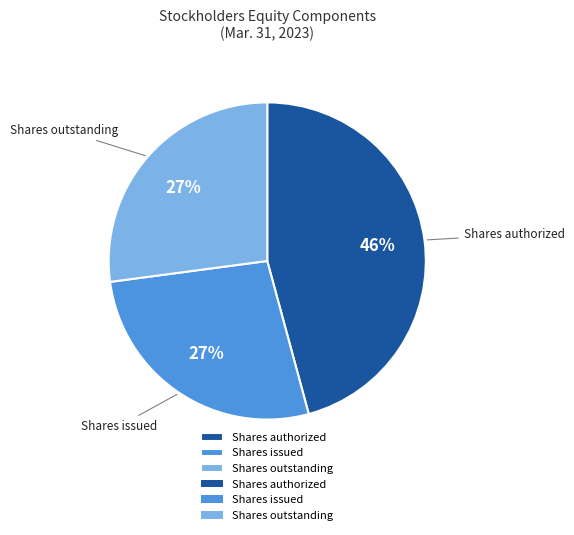

To the nearest percent, what is the difference between the largest and smallest slice percentages?

19%